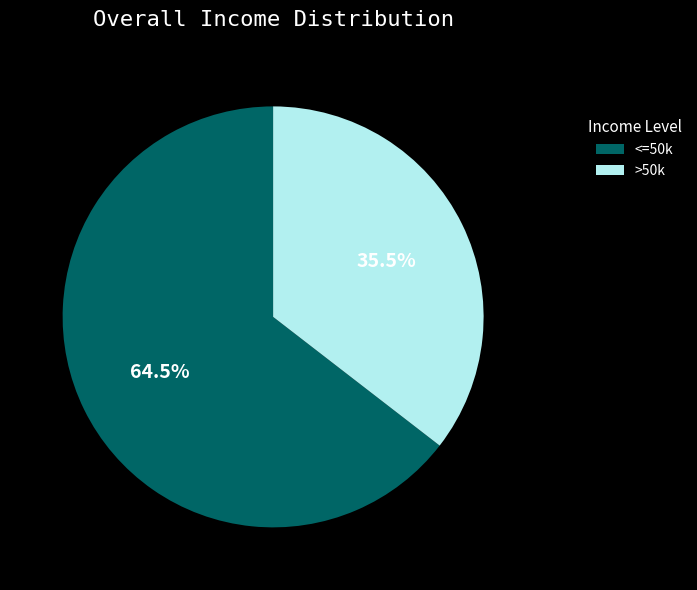

Rank the categories by value from lowest to highest.

>50k, <=50k